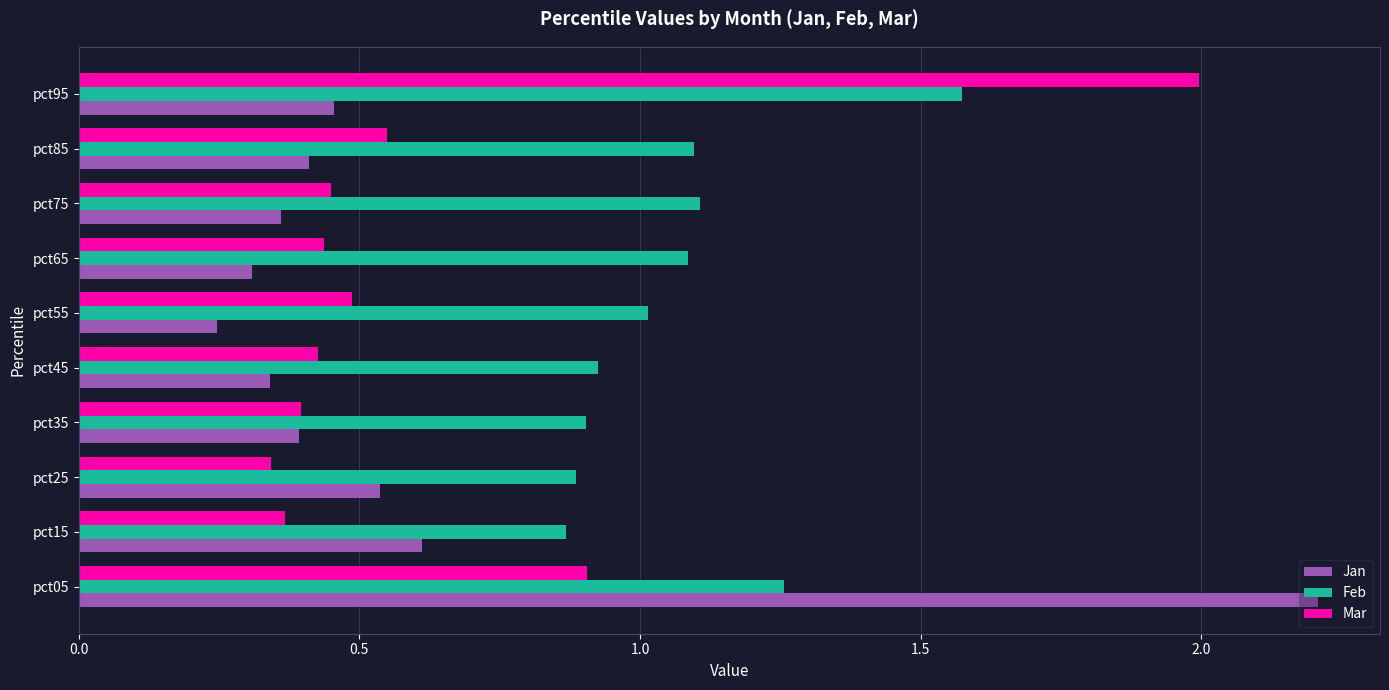

What is the difference between the maximum and minimum values in the Jan series?

2.0